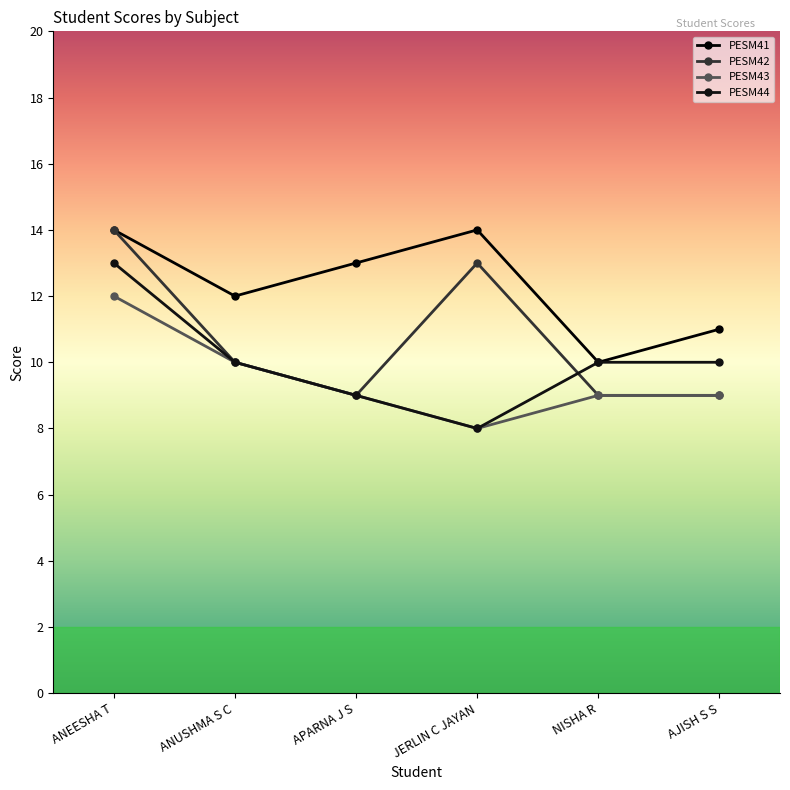

Which category has the lowest value in the PESM44 series?

JERLIN C JAYAN